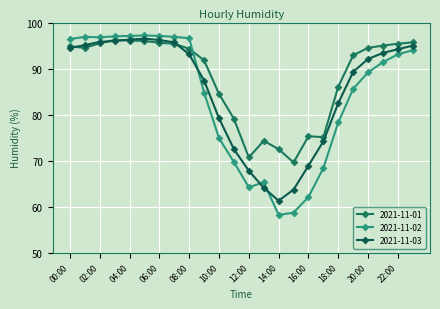

Reading left to right, what are all the values shown in this chart?

2021-11-01: 00:00=94.8	01:00=94.5	02:00=95.5	03:00=96.2	04:00=96.1	05:00=96.0	06:00=95.6	07:00=95.4	08:00=94.3	09:00=91.8	10:00=84.5	11:00=79.1	12:00=70.7	13:00=74.3	14:00=72.5	15:00=69.6	16:00=75.3	17:00=75.1	18:00=86.1	19:00=92.9	20:00=94.5	21:00=95.0	22:00=95.4	23:00=95.7
2021-11-02: 00:00=96.4	01:00=96.9	02:00=96.8	03:00=97.0	04:00=97.1	05:00=97.2	06:00=97.1	07:00=96.9	08:00=96.6	09:00=84.8	10:00=74.9	11:00=69.7	12:00=64.2	13:00=65.3	14:00=58.2	15:00=58.7	16:00=62.1	17:00=68.4	18:00=78.3	19:00=85.6	20:00=89.2	21:00=91.4	22:00=93.1	23:00=94.0
2021-11-03: 00:00=94.5	01:00=95.1	02:00=95.8	03:00=96.0	04:00=96.3	05:00=96.5	06:00=96.2	07:00=95.7	08:00=93.1	09:00=87.4	10:00=79.2	11:00=72.5	12:00=67.8	13:00=64.1	14:00=61.3	15:00=63.7	16:00=68.9	17:00=74.2	18:00=82.5	19:00=89.3	20:00=92.1	21:00=93.4	22:00=94.2	23:00=95.0